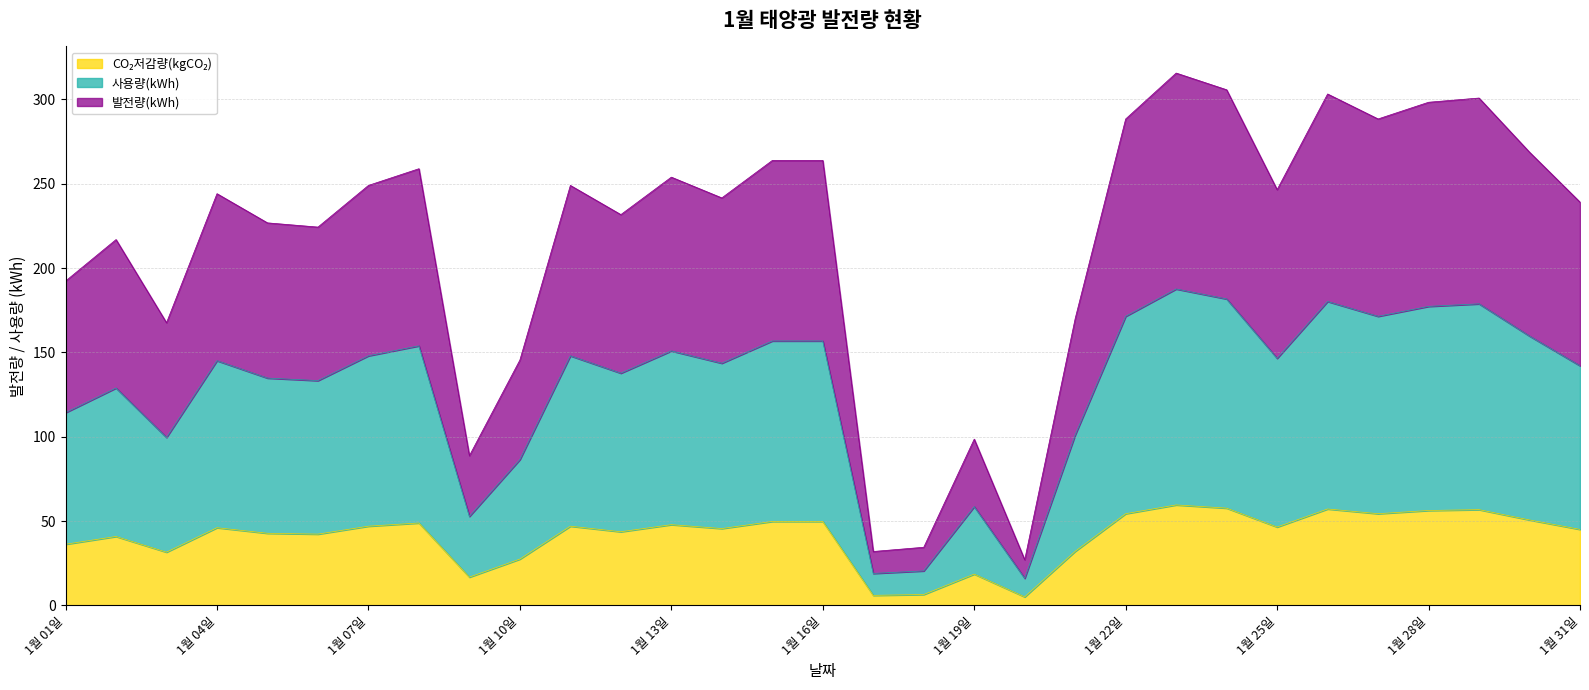

The 사용량(kWh) series shows 159.7 at 1월 30일. True or false?

True